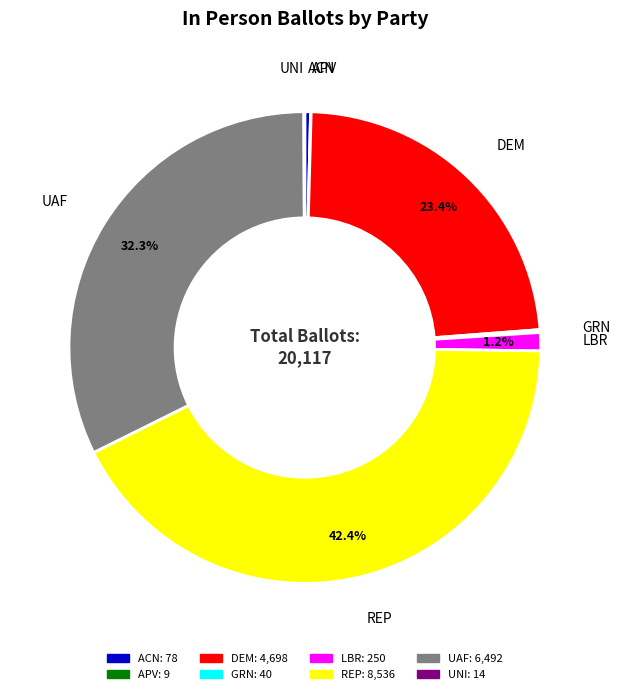

To the nearest percent, what portion does REP represent?

42%